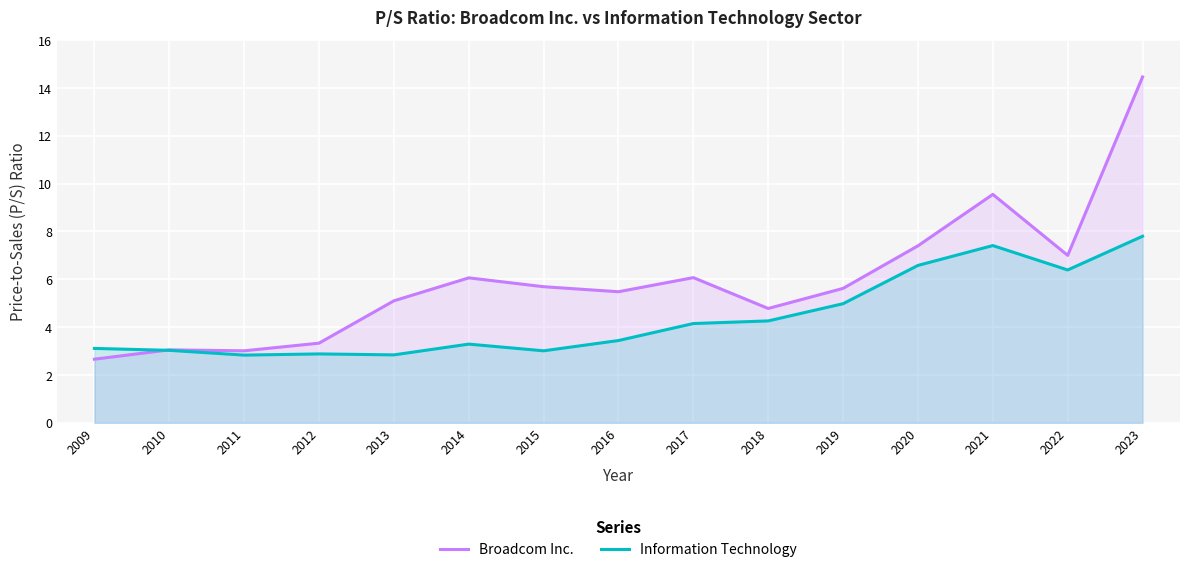

What is the difference between the Broadcom Inc. values at 2009 and 2012?

0.7